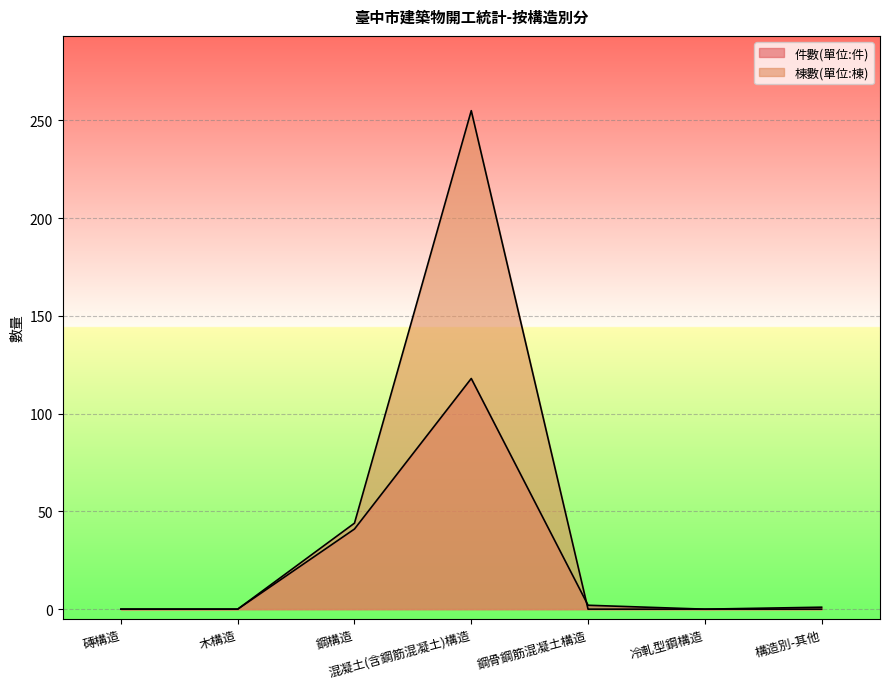

How many lines are shown in the chart?

2